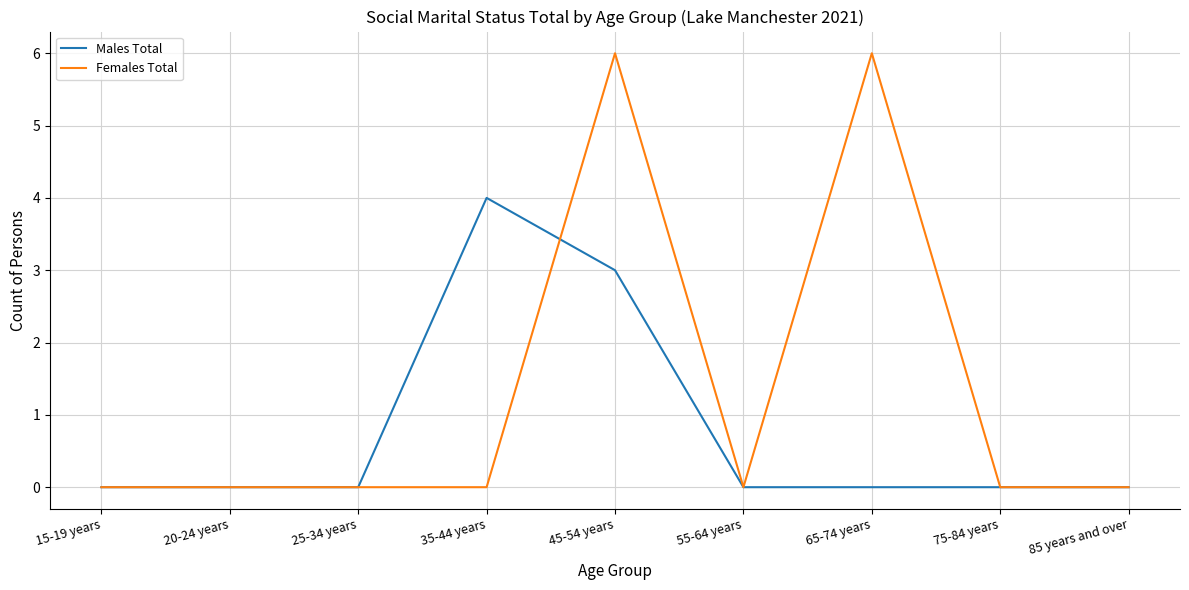

What is the difference between the highest and lowest values at 65-74 years?

6